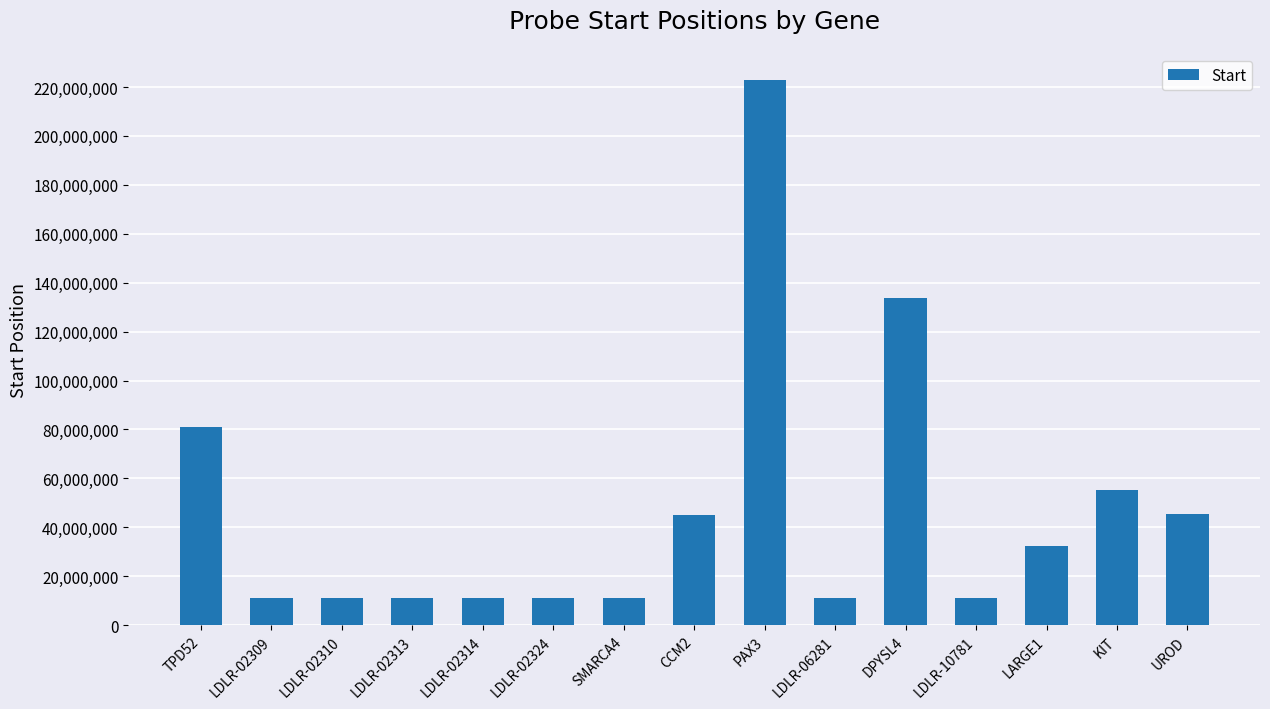

What is the value of the 6th bar from the left?

11084970